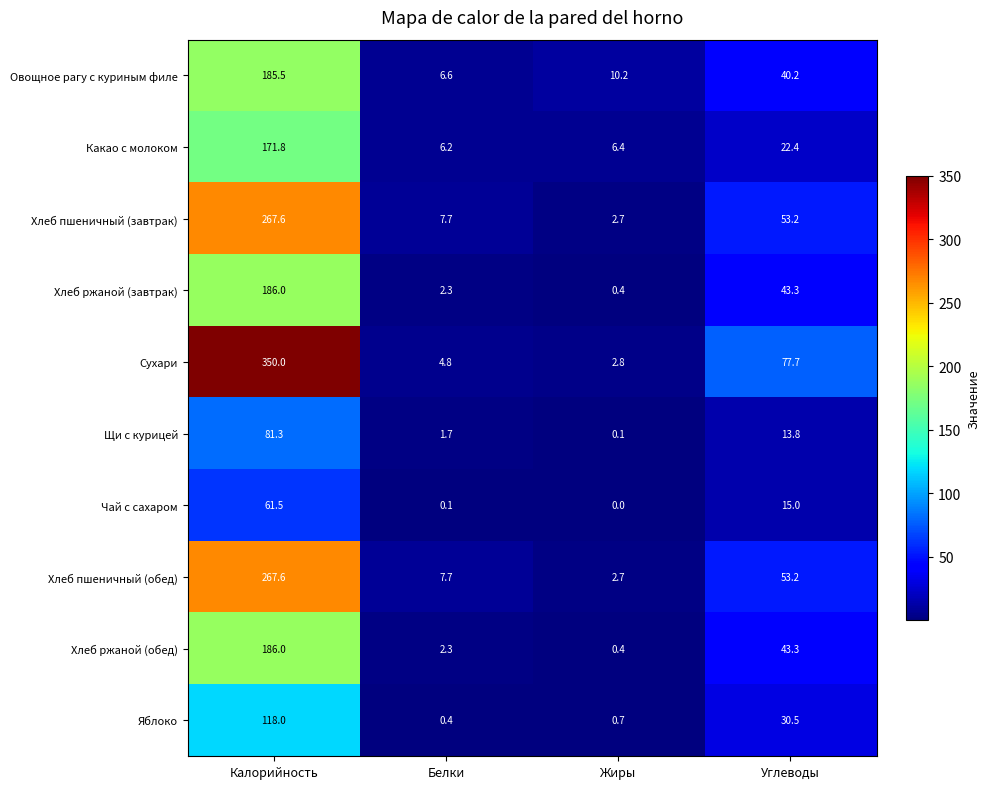

At which category is the sum across all series the highest?

Калорийность